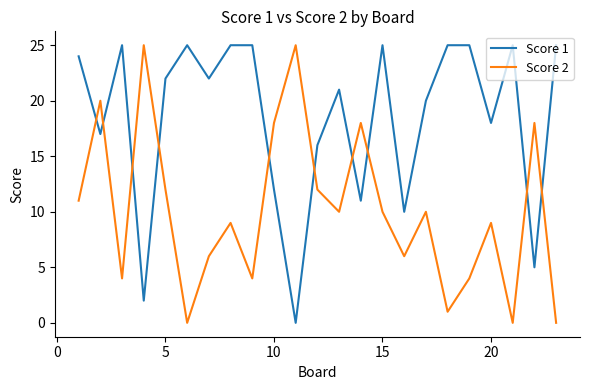

How many series are shown in this chart?

2